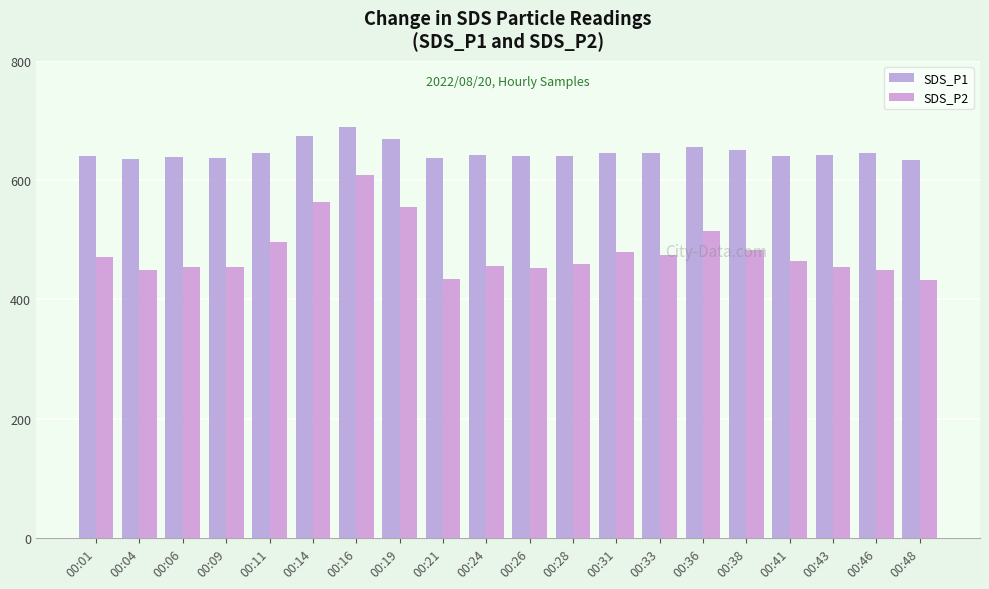

How many bars are there in total?

40